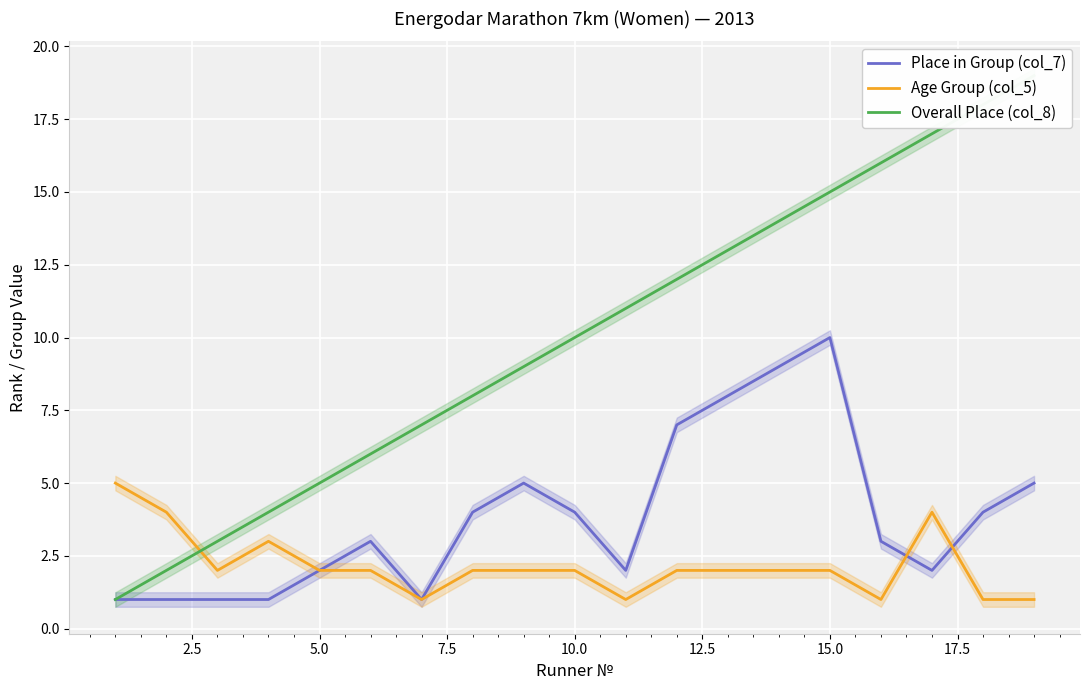

Which series has the widest spread of values?

Overall Place (col_8)